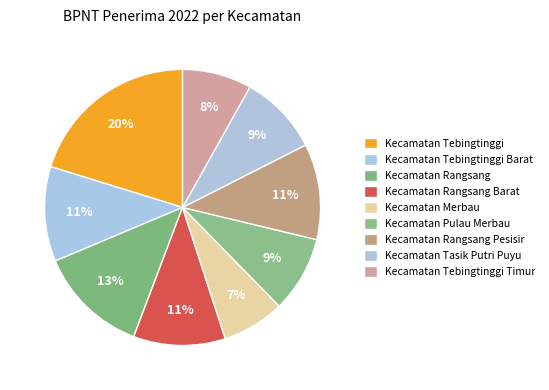

What percentage is the Kecamatan Rangsang Pesisir slice, to the nearest percent?

11%